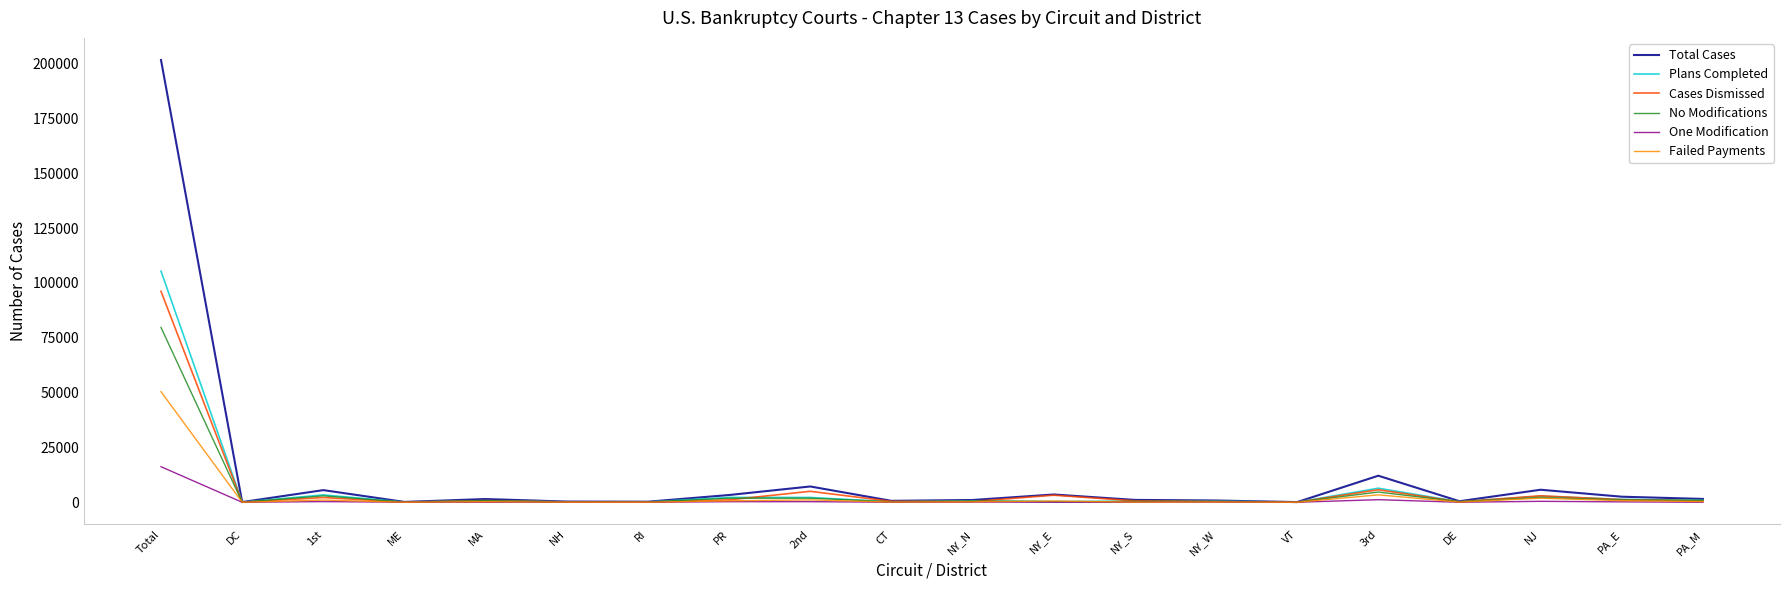

Between Total and DE, which series saw the biggest shift?

Total Cases